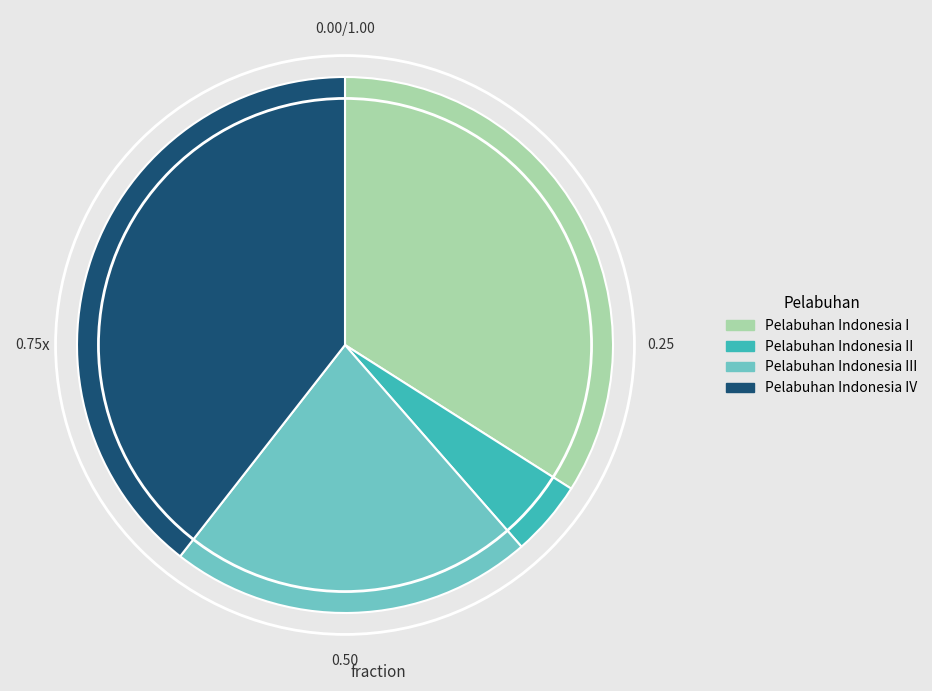

Is there any slice that represents more than half of the pie?

No